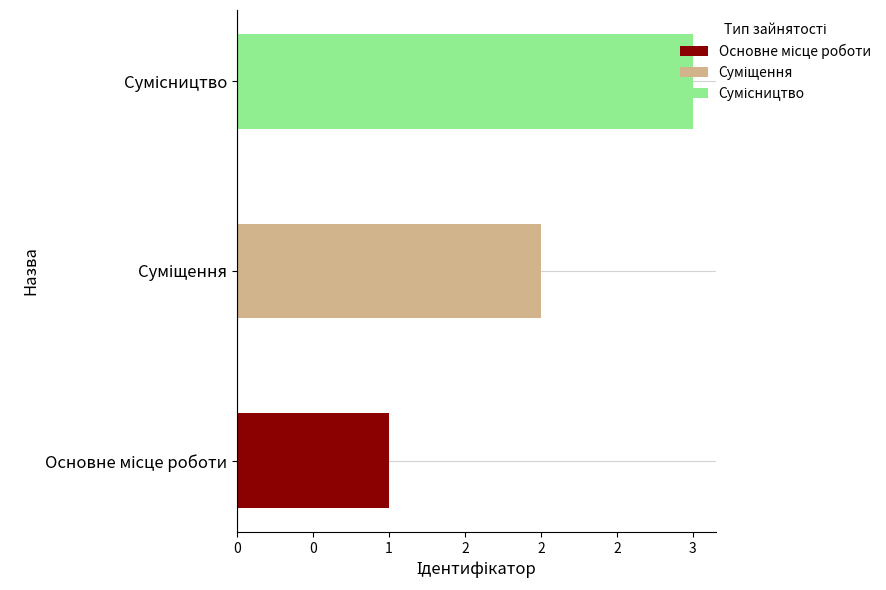

What is the ratio of the value at Суміщення to the value at Основне місце роботи?

2.0